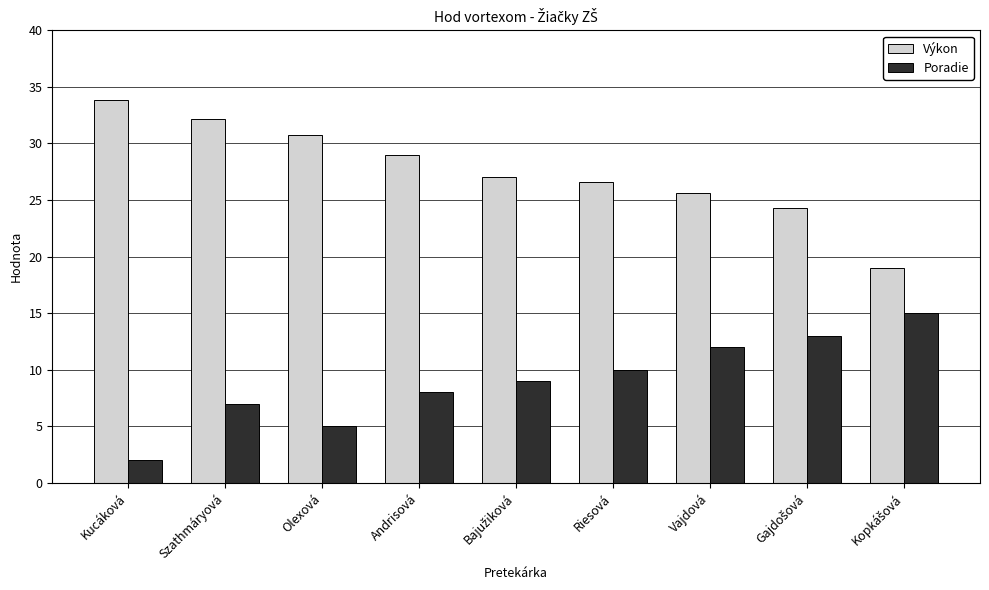

What is the maximum value shown in the chart?

33.8